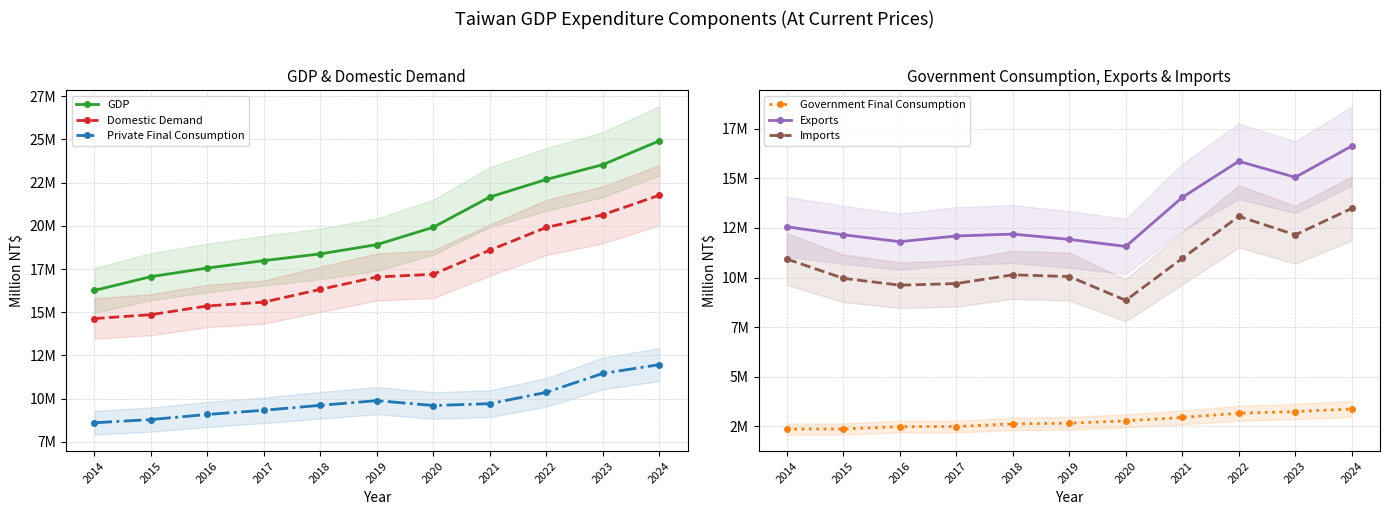

At how many categories does at least one series exceed 15950372?

11